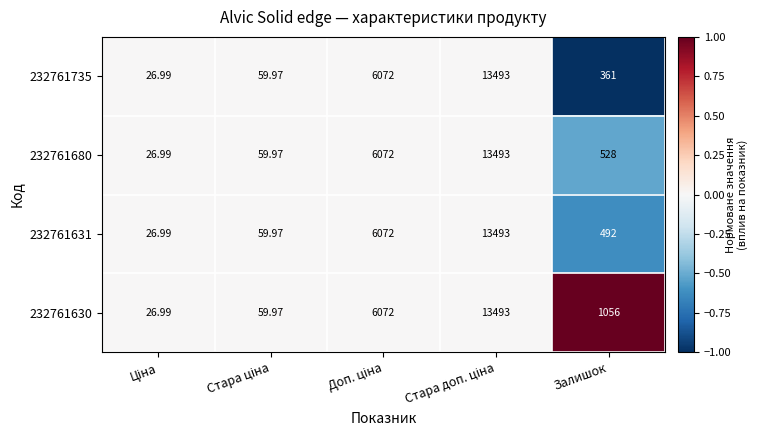

Rank the series at Ціна from highest to lowest value.

232761735, 232761680, 232761631, 232761630